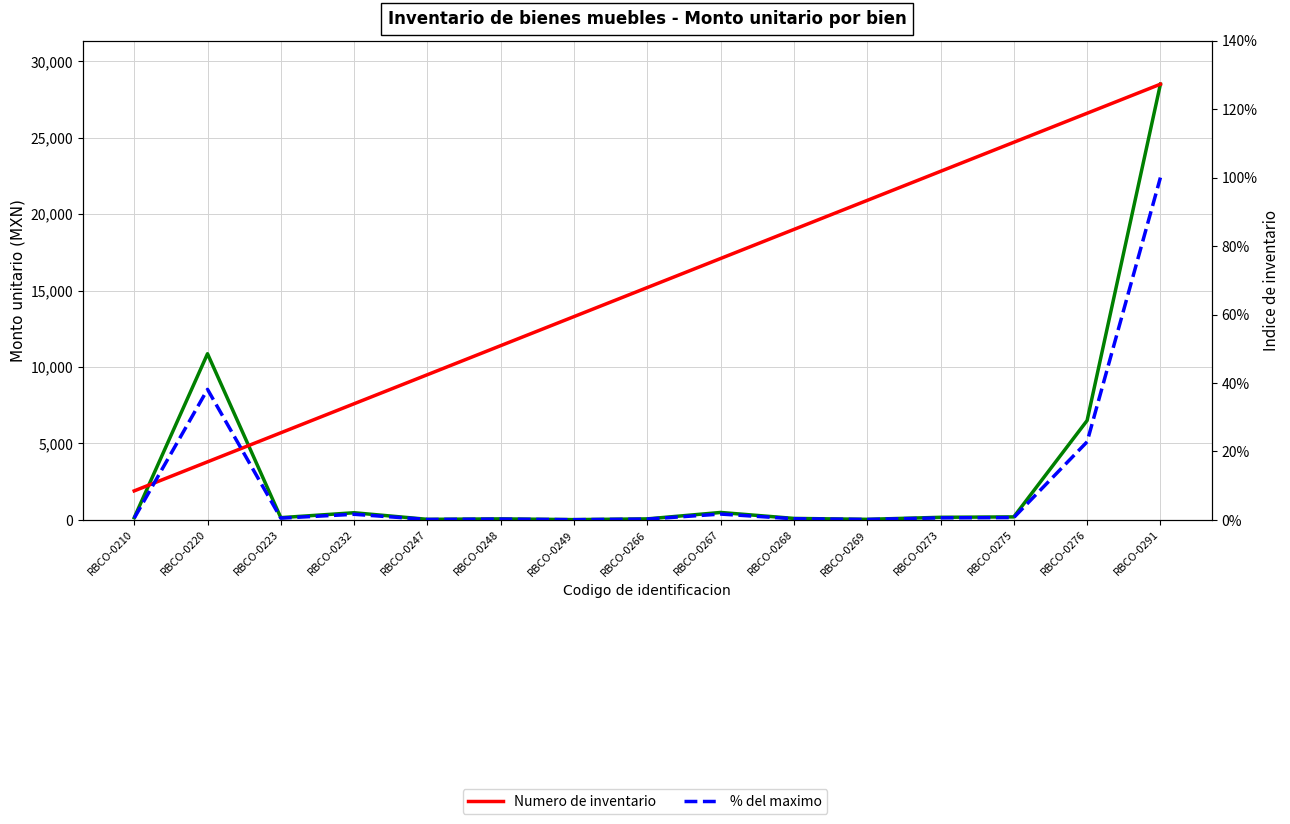

List the labels in order of Numero de inventario value, smallest first.

RBCO-0210, RBCO-0220, RBCO-0223, RBCO-0232, RBCO-0247, RBCO-0248, RBCO-0249, RBCO-0266, RBCO-0267, RBCO-0268, RBCO-0269, RBCO-0273, RBCO-0275, RBCO-0276, RBCO-0291